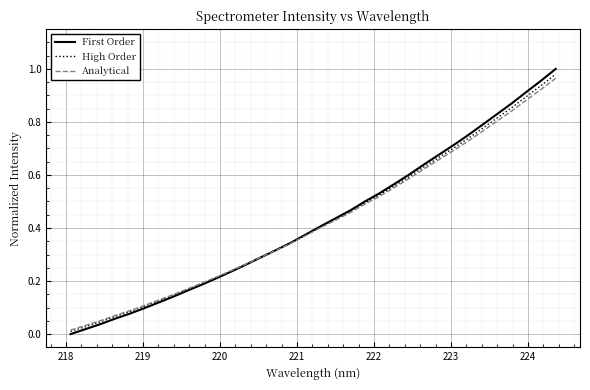

Which series has the widest spread of values?

First Order